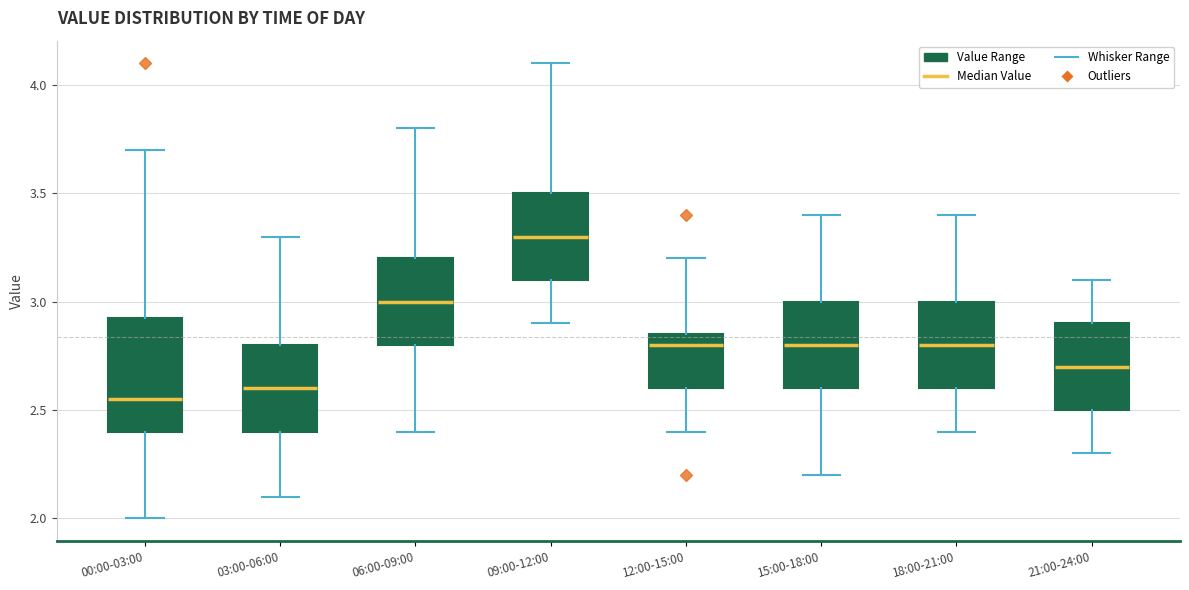

Reading left to right, read every box against the y-axis: the position of its median line, the range the box covers, and the ends of its whiskers. The values are not printed on the chart, so give them approximately, as read against the axis.

00:00-03:00: median 2.55, box 2.40 to 2.95, whiskers 2.00 to 3.70
03:00-06:00: median 2.60, box 2.40 to 2.80, whiskers 2.10 to 3.30
06:00-09:00: median 3.00, box 2.80 to 3.20, whiskers 2.40 to 3.80
09:00-12:00: median 3.30, box 3.10 to 3.50, whiskers 2.90 to 4.10
12:00-15:00: median 2.80, box 2.60 to 2.85, whiskers 2.40 to 3.20
15:00-18:00: median 2.80, box 2.60 to 3.00, whiskers 2.20 to 3.40
18:00-21:00: median 2.80, box 2.60 to 3.00, whiskers 2.40 to 3.40
21:00-24:00: median 2.70, box 2.50 to 2.90, whiskers 2.30 to 3.10